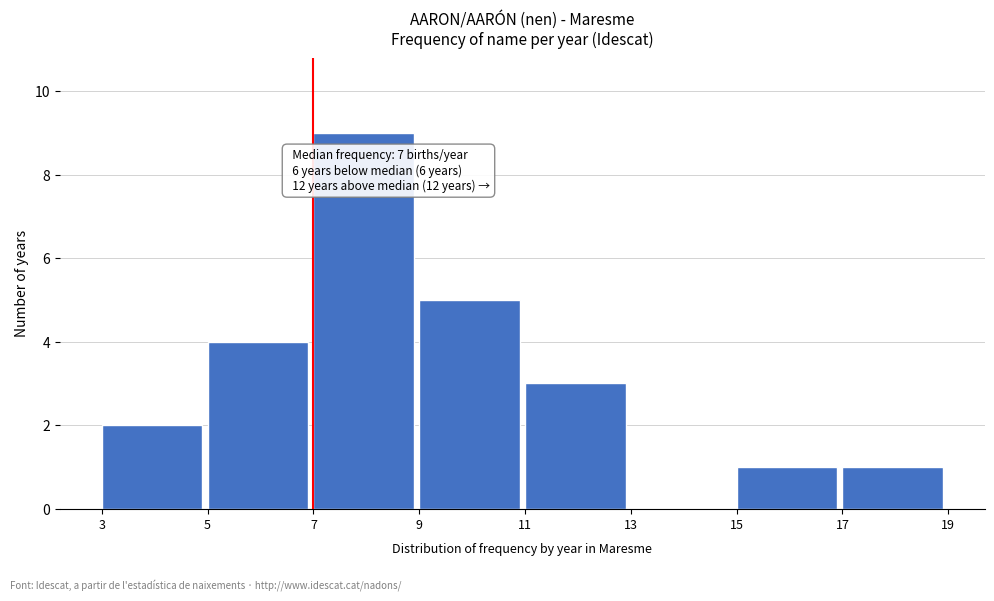

Over which range of the x-axis is the bar tallest?

7 to 9